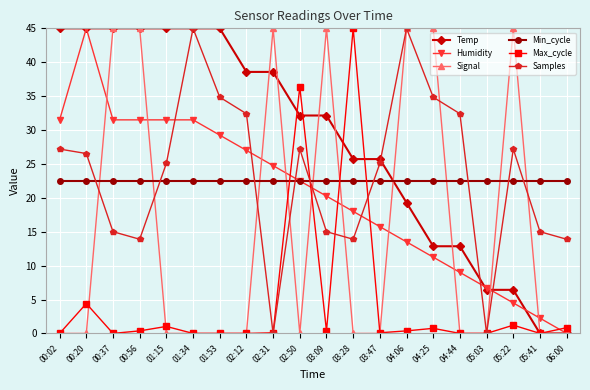

What is the label of the 7th point from the left?

01:53